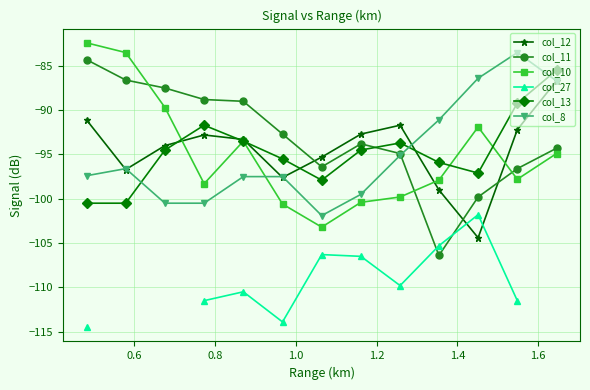

At how many categories does at least one series exceed -98?

13